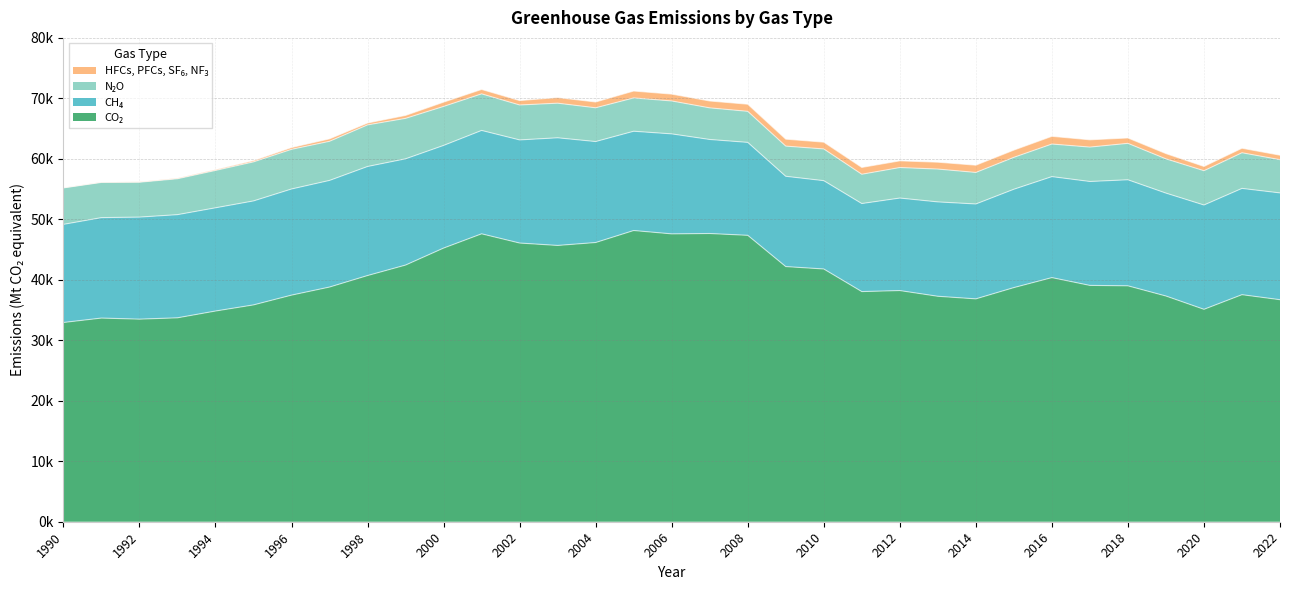

Reading left to right, list all the values displayed in this chart.

CO₂: 1990=32945.3	1991=33675.2	1992=33496.1	1993=33717.1	1994=34839.0	1995=35853.4	1996=37469.5	1997=38804.9	1998=40708.4	1999=42440.3	2000=45249.5	2001=47607.7	2002=46081.4	2003=45684.0	2004=46166.7	2005=48152.7	2006=47596.8	2007=47656.8	2008=47358.7	2009=42191.3	2010=41791.6	2011=38054.1	2012=38224.2	2013=37278.9	2014=36850.2	2015=38716.0	2016=40366.9	2017=39075.6	2018=39009.4	2019=37323.4	2020=35124.5	2021=37544.3	2022=36711.4
CH₄: 1990=16225.2	1991=16607.7	1992=16874.6	1993=17058.0	1994=17067.7	1995=17192.2	1996=17549.0	1997=17631.4	1998=18030.7	1999=17567.1	2000=16973.0	2001=17092.9	2002=17050.2	2003=17800.3	2004=16696.1	2005=16413.8	2006=16534.0	2007=15548.7	2008=15367.8	2009=14927.0	2010=14603.9	2011=14558.9	2012=15296.3	2013=15604.4	2014=15690.1	2015=16261.4	2016=16698.8	2017=17182.9	2018=17533.9	2019=17016.6	2020=17246.0	2021=17572.6	2022=17658.2
N₂O: 1990=6025.5	1991=5821.7	1992=5764.9	1993=5935.8	1994=6174.8	1995=6454.7	1996=6552.6	1997=6465.8	1998=6875.8	1999=6688.5	2000=6446.2	2001=6048.8	2002=5775.2	2003=5720.7	2004=5581.6	2005=5506.0	2006=5442.7	2007=5226.5	2008=5131.5	2009=4990.7	2010=5243.2	2011=4841.3	2012=5046.3	2013=5428.7	2014=5212.8	2015=5274.0	2016=5386.4	2017=5687.1	2018=6021.1	2019=5658.2	2020=5669.8	2021=5893.5	2022=5494.0
HFCs, PFCs, SF₆, NF₃: 1990=35.5	1991=49.7	1992=63.8	1993=96.6	1994=135.3	1995=205.7	1996=298.7	1997=404.1	1998=308.6	1999=486.2	2000=706.5	2001=727.5	2002=731.5	2003=931.6	2004=956.3	2005=1141.3	2006=1130.3	2007=1134.2	2008=1174.5	2009=1147.1	2010=1121.0	2011=1128.2	2012=1101.7	2013=1134.2	2014=1199.2	2015=1196.3	2016=1273.0	2017=1202.4	2018=887.9	2019=872.6	2020=705.5	2021=744.5	2022=740.6